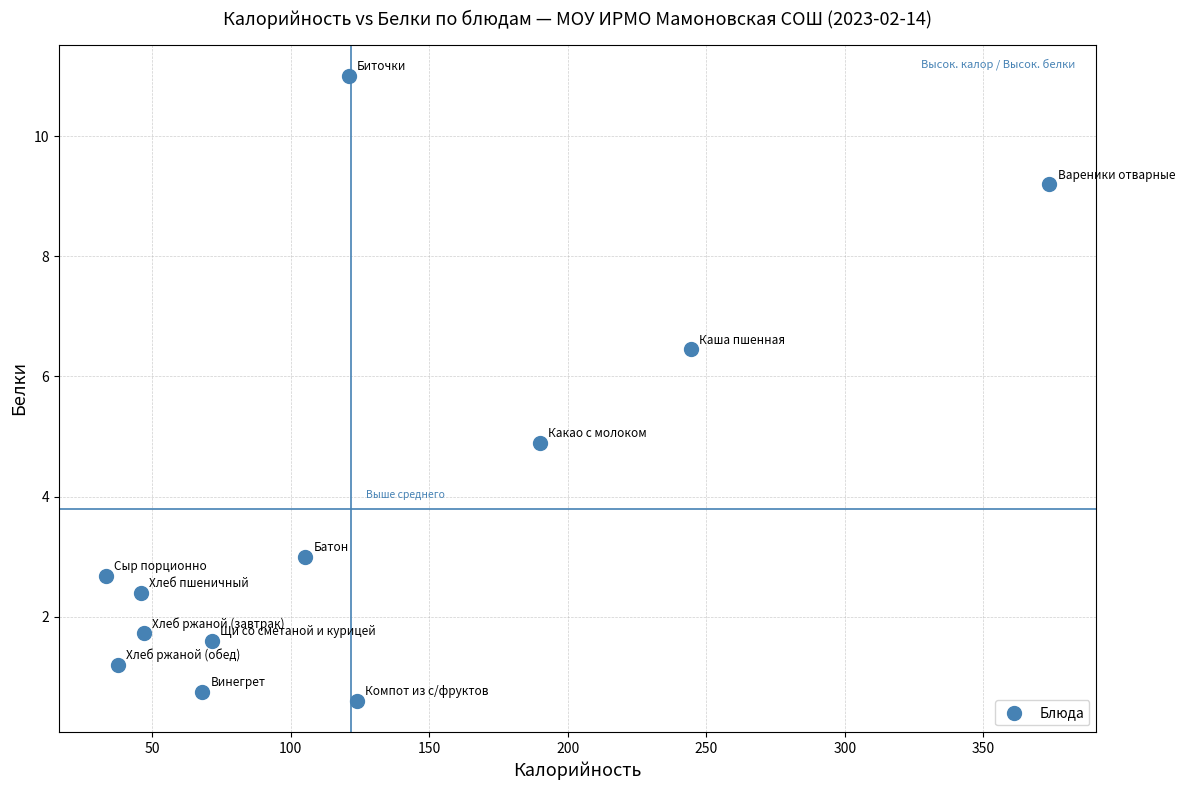

What is the average X value?

121.9